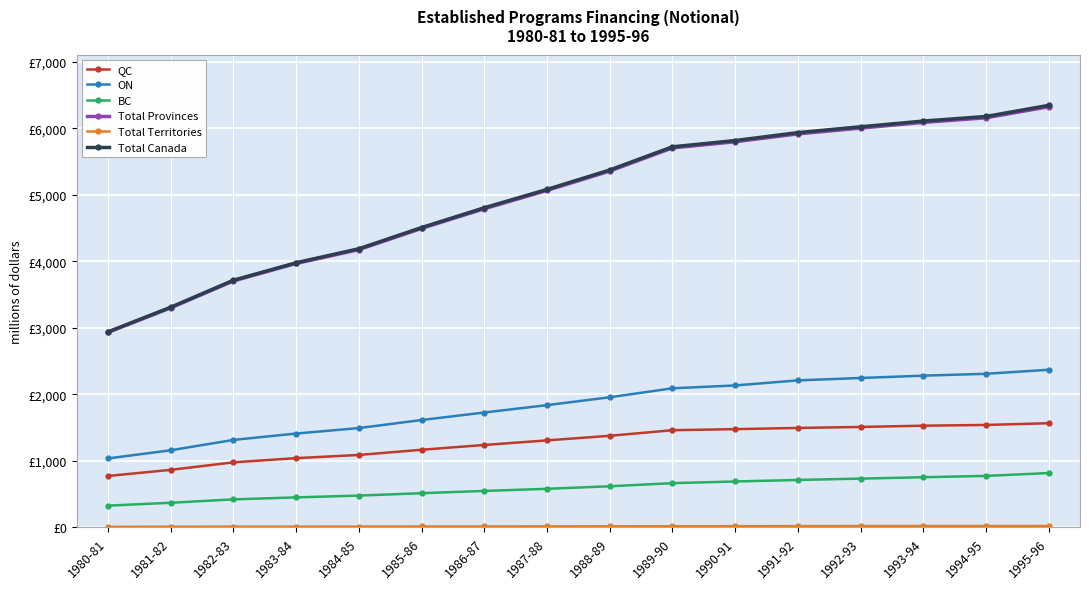

Reading left to right, extract all data points from this chart.

QC: 773	865	978	1041	1089	1167	1239	1308	1377	1461	1477	1495	1510	1529	1540	1566
ON: 1037	1159	1315	1411	1493	1614	1727	1838	1956	2091	2134	2210	2246	2281	2309	2370
BC: 327	370	421	451	478	514	548	580	618	665	690	713	733	754	774	817
Total Provinces: 2932	3301	3705	3968	4176	4495	4790	5066	5357	5705	5798	5916	6003	6089	6158	6324
Total Territories: 8	10	11	11	12	14	14	15	16	17	18	19	20	20	20	21
Total Canada: 2940	3310	3716	3979	4189	4508	4805	5081	5373	5722	5816	5935	6023	6109	6178	6345